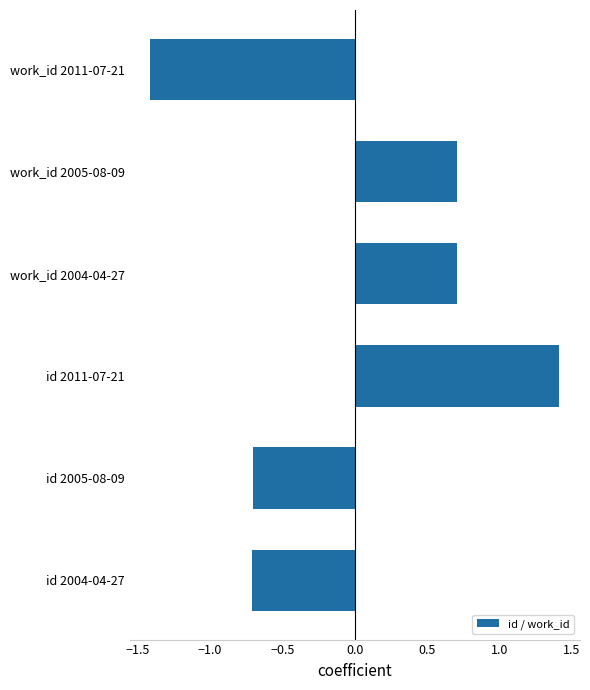

How many values are between 0 and 1?

2